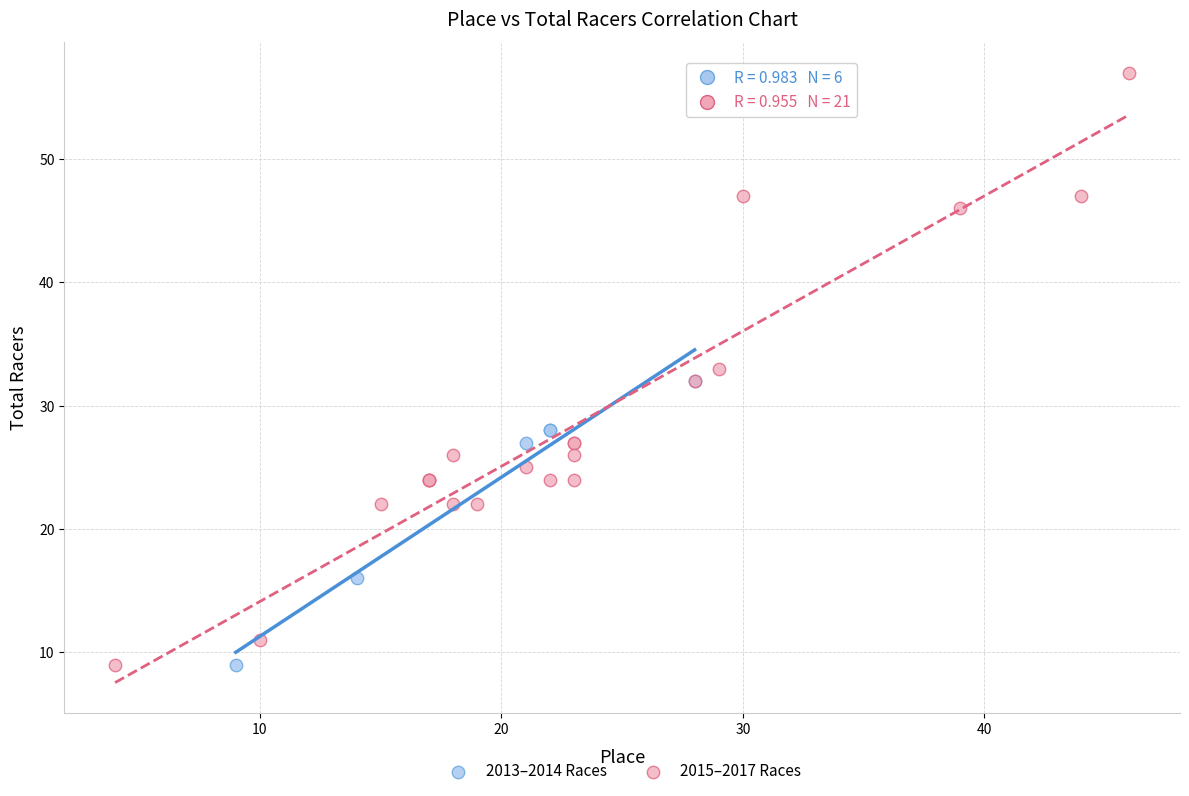

Which series contains the highest Y value?

2015–2017 Races